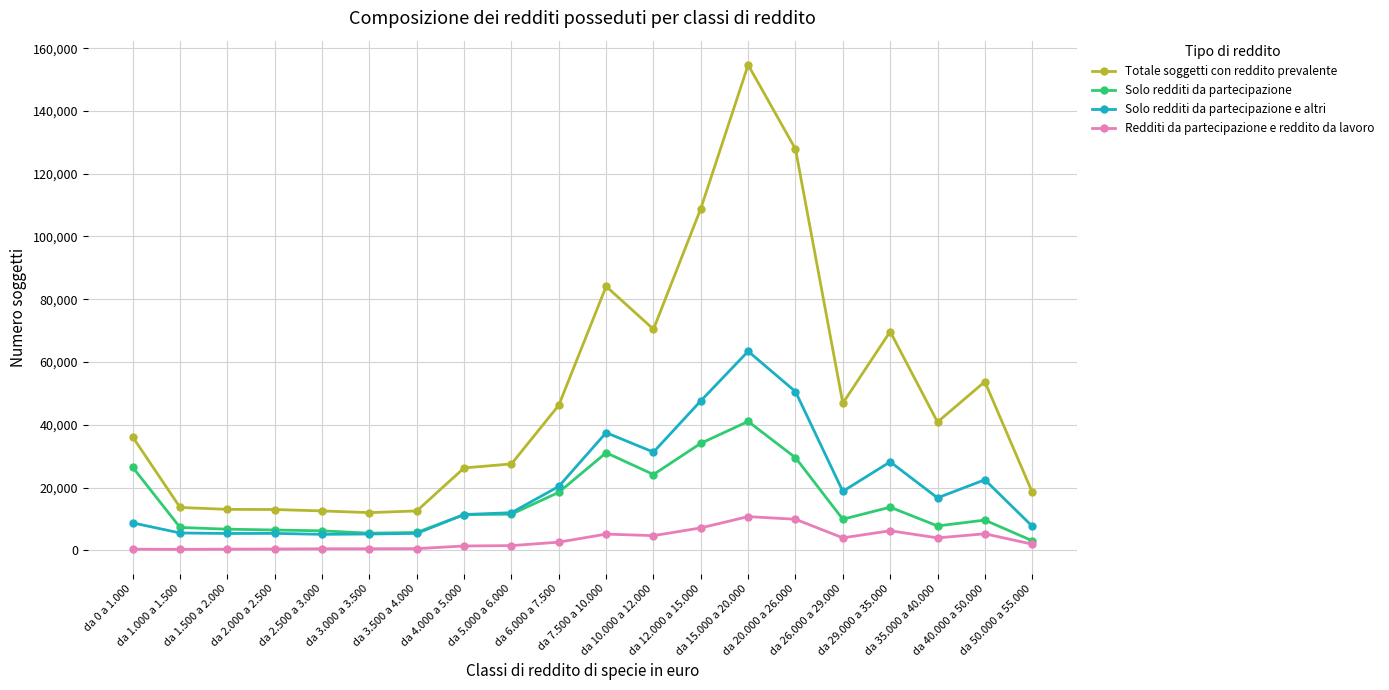

True or false: Totale soggetti con reddito prevalente and Solo redditi da partecipazione cross at least once.

False